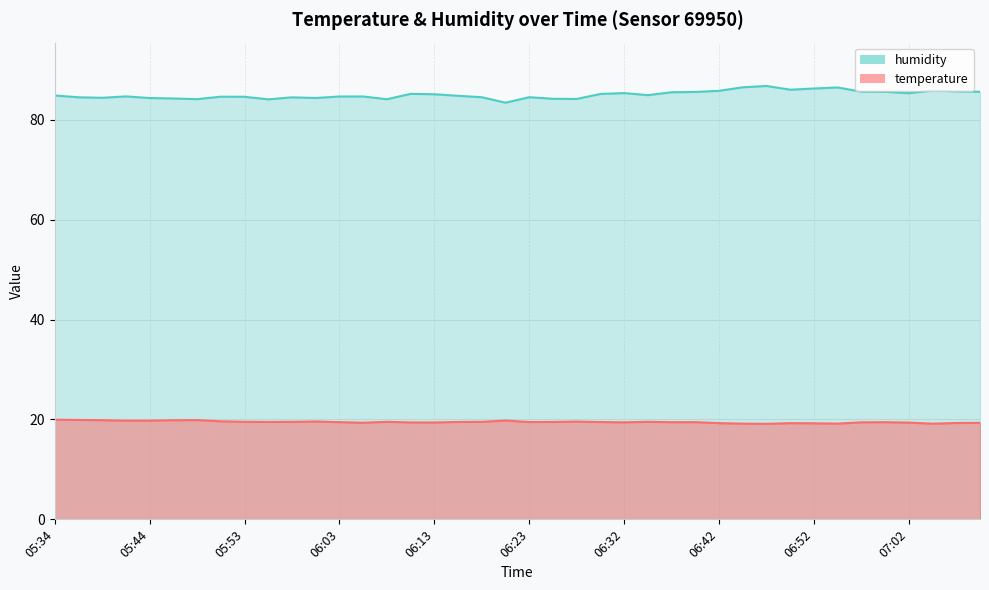

True or false: humidity and temperature cross at least once.

False